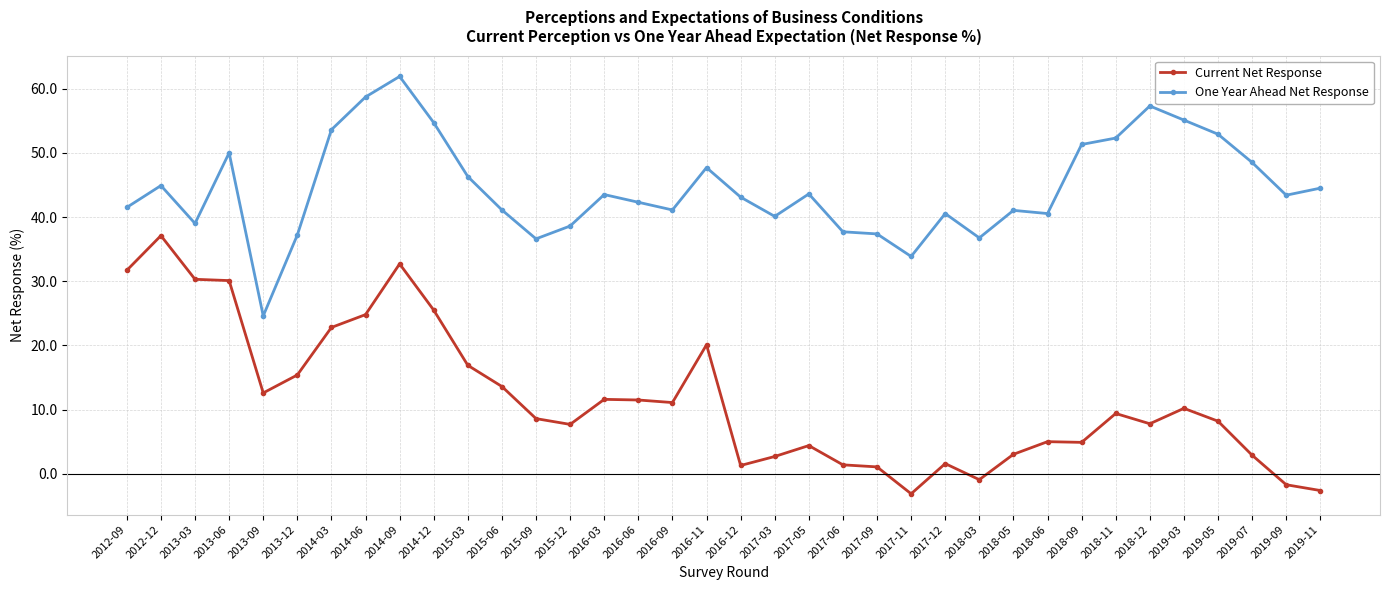

What position from the left is 2019-09?

35